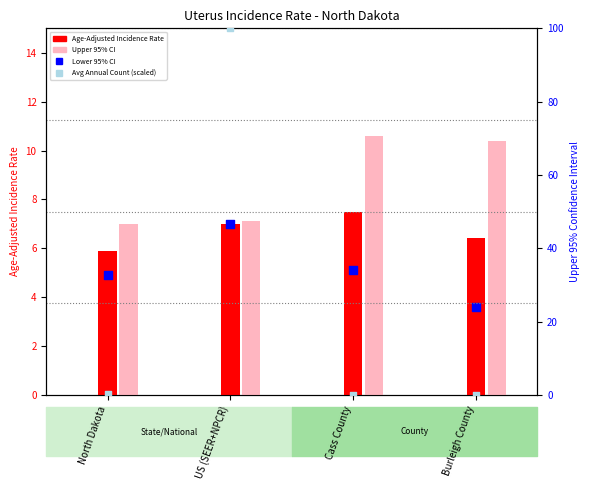

At which category is the sum across all series the highest?

US (SEER+NPCR)